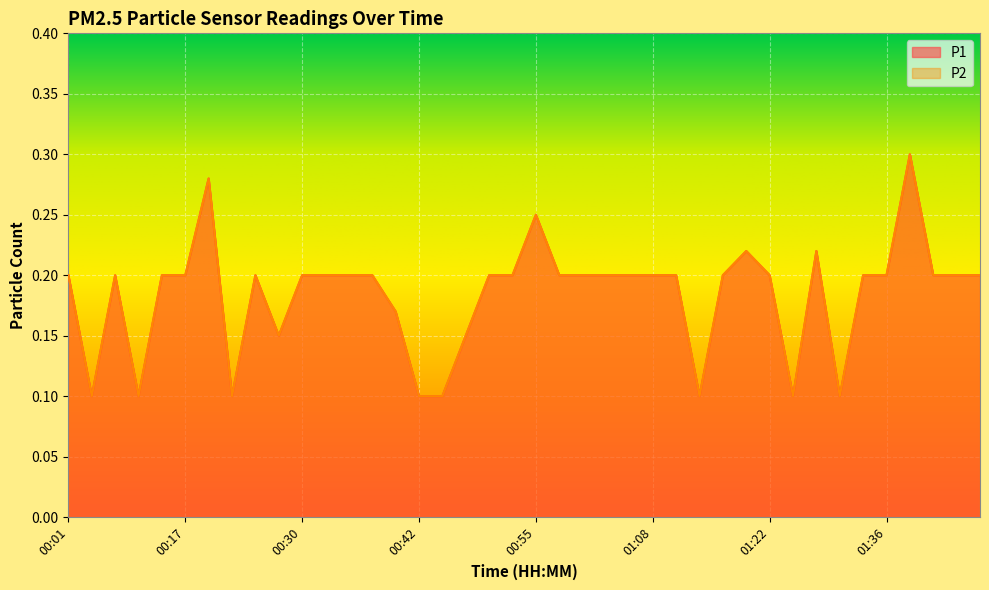

What is the average value of the P2 series?

0.2